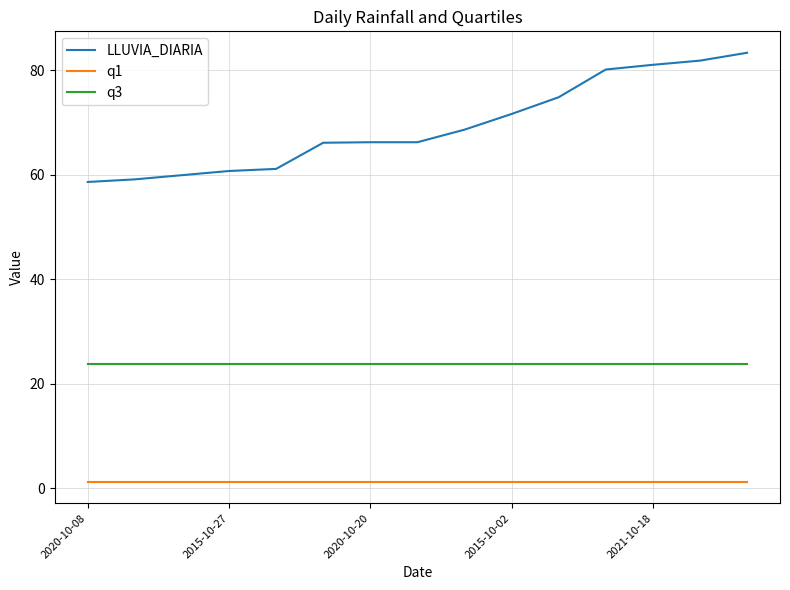

Rank the series by their average value, from highest to lowest.

LLUVIA_DIARIA, q3, q1